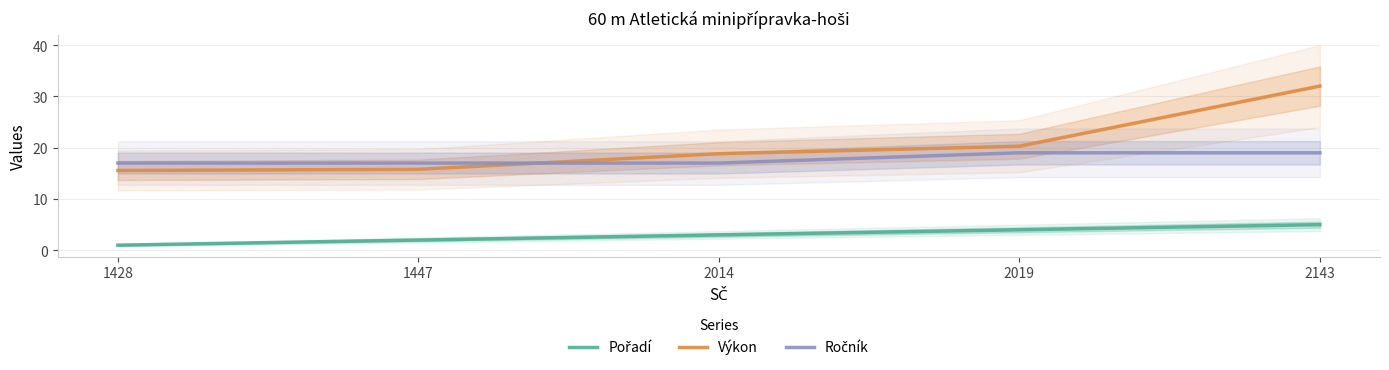

At which label does Výkon reach its peak?

2143